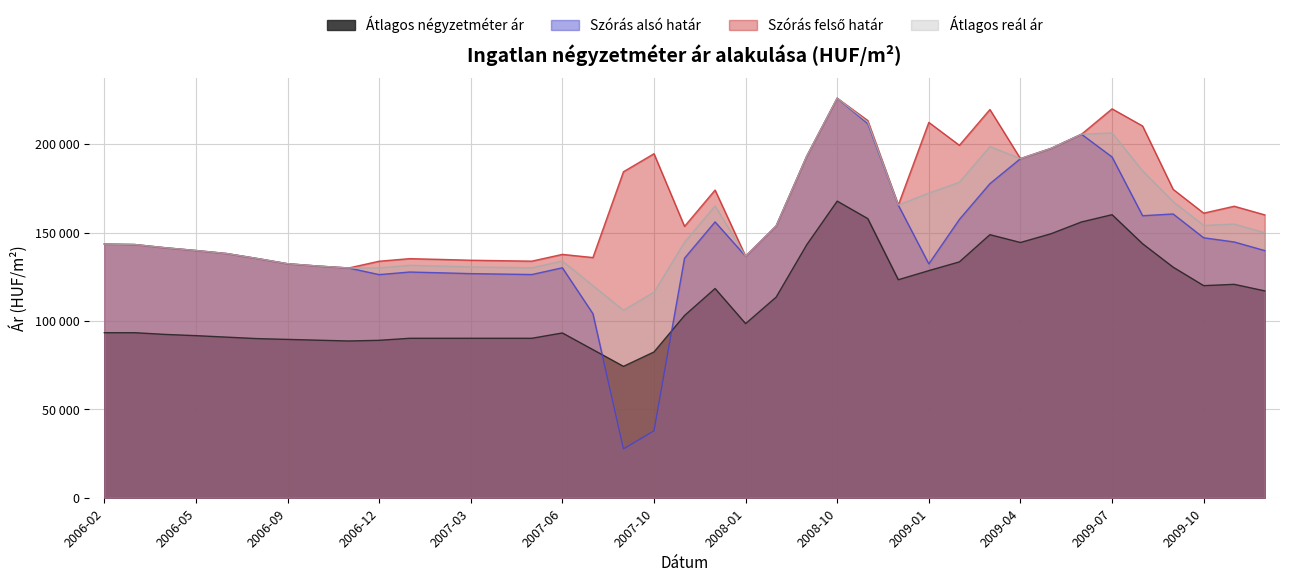

Reading left to right, transcribe all the data shown in this chart.

Átlagos négyzetméter ár: 93333	93333	92361	91666	90833	90000	89549	89098	88648	89030	90178	90178	90178	90178	90178	93188	83747	74306	82449	103042	118321	98477	113444	143023	167744	157860	123286	128436	133377	148771	144350	149292	155967	160074	143632	130398	119950	120689	116986
Szórás alsó határ: 143452	143203	141369	139821	138122	135321	132349	131026	129933	126189	127648	127217	126745	126490	126235	130052	104098	27627	37820	135474	156008	136602	153702	193068	225957	211566	165516	132277	157394	177620	191759	197553	205587	192715	159494	160478	147017	144651	139772
Szórás felső határ: 143452	143203	141369	139821	138122	135321	132349	131026	129933	133763	135222	134791	134319	134064	133809	137626	135838	184367	194560	153474	174008	136602	153702	193068	225957	213330	165516	212269	199326	219552	191759	197553	205587	219943	210240	174410	160949	164853	159974
Átlagos reál ár: 143452	143203	141369	139821	138122	135321	132349	131026	129933	129976	131435	131004	130532	130277	130022	133839	119968	105997	116190	144474	165008	136602	153702	193068	225957	212448	165516	172273	178360	198586	191759	197553	205587	206329	184867	167444	153983	154752	149873